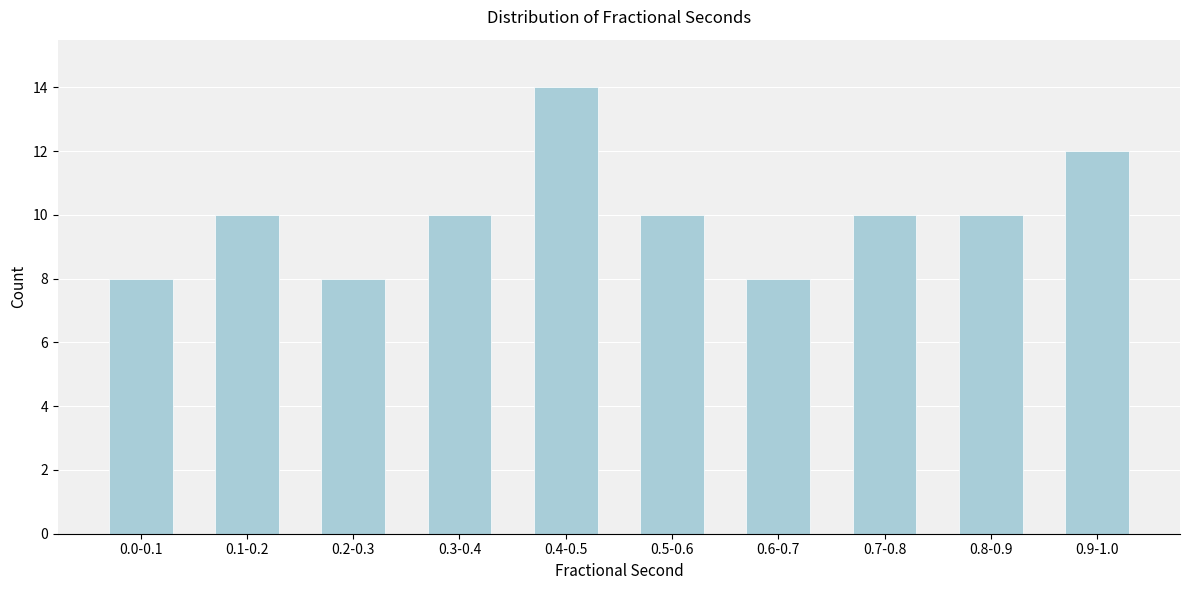

Reading left to right, list all the values displayed in this chart.

0.0-0.1=8	0.1-0.2=10	0.2-0.3=8	0.3-0.4=10	0.4-0.5=14	0.5-0.6=10	0.6-0.7=8	0.7-0.8=10	0.8-0.9=10	0.9-1.0=12